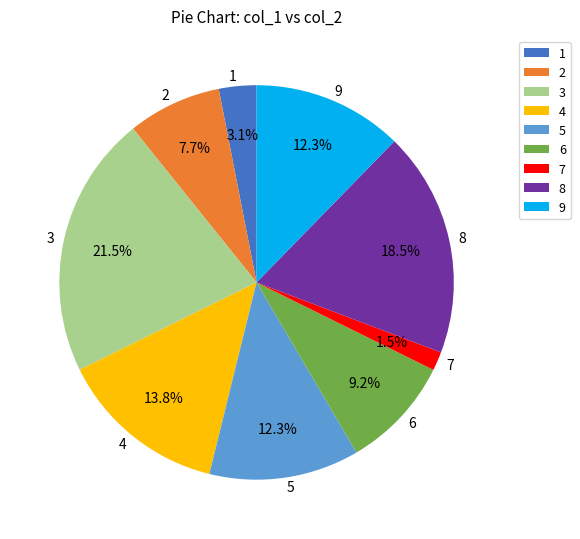

What is the ratio of the value at 4 to the value at 8?

0.7